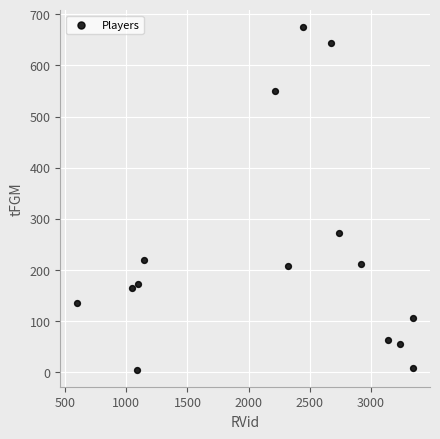

What Y value in the scatter plot is closest to 340?

272